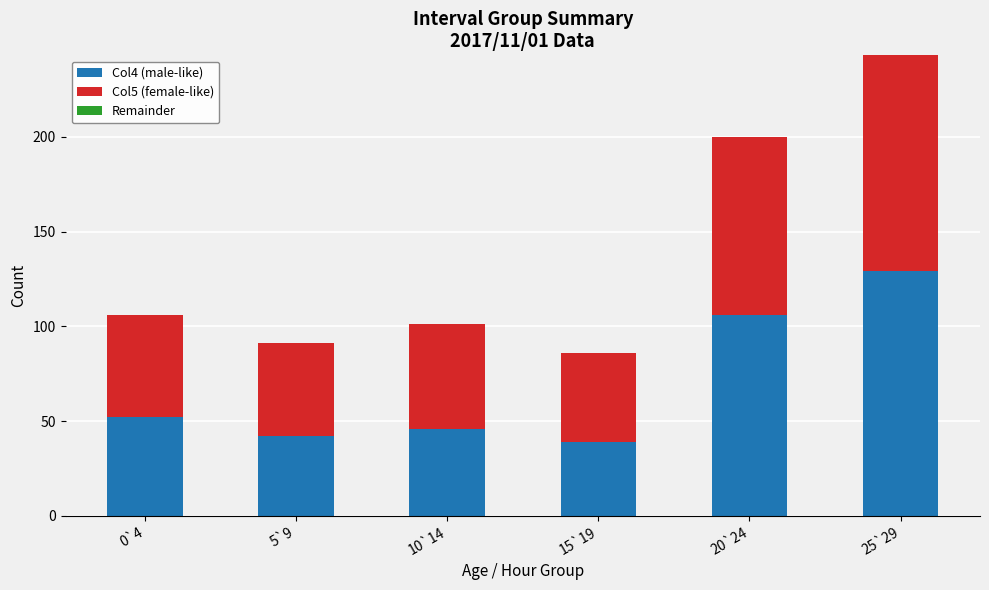

What is the highest value of the Col4 (male-like) series?

129